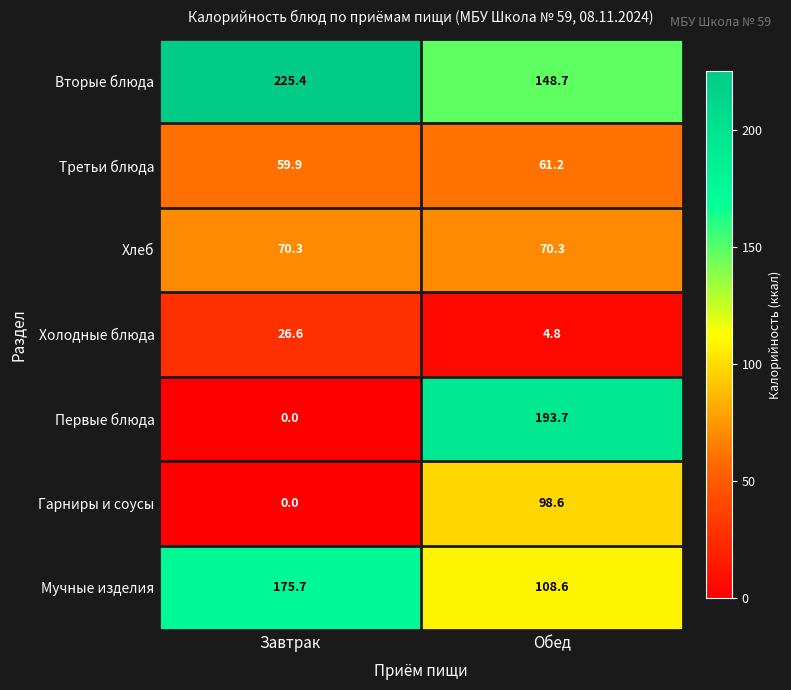

What is the total value across all series at Обед?

685.9